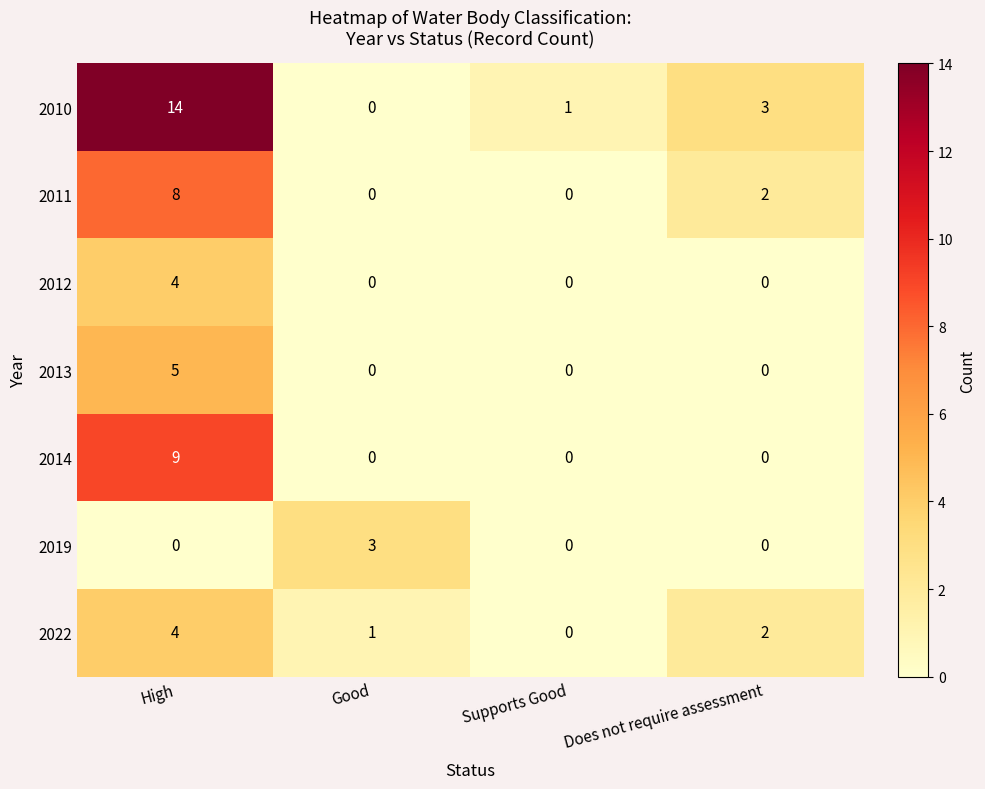

How many categories are shown in the chart?

4